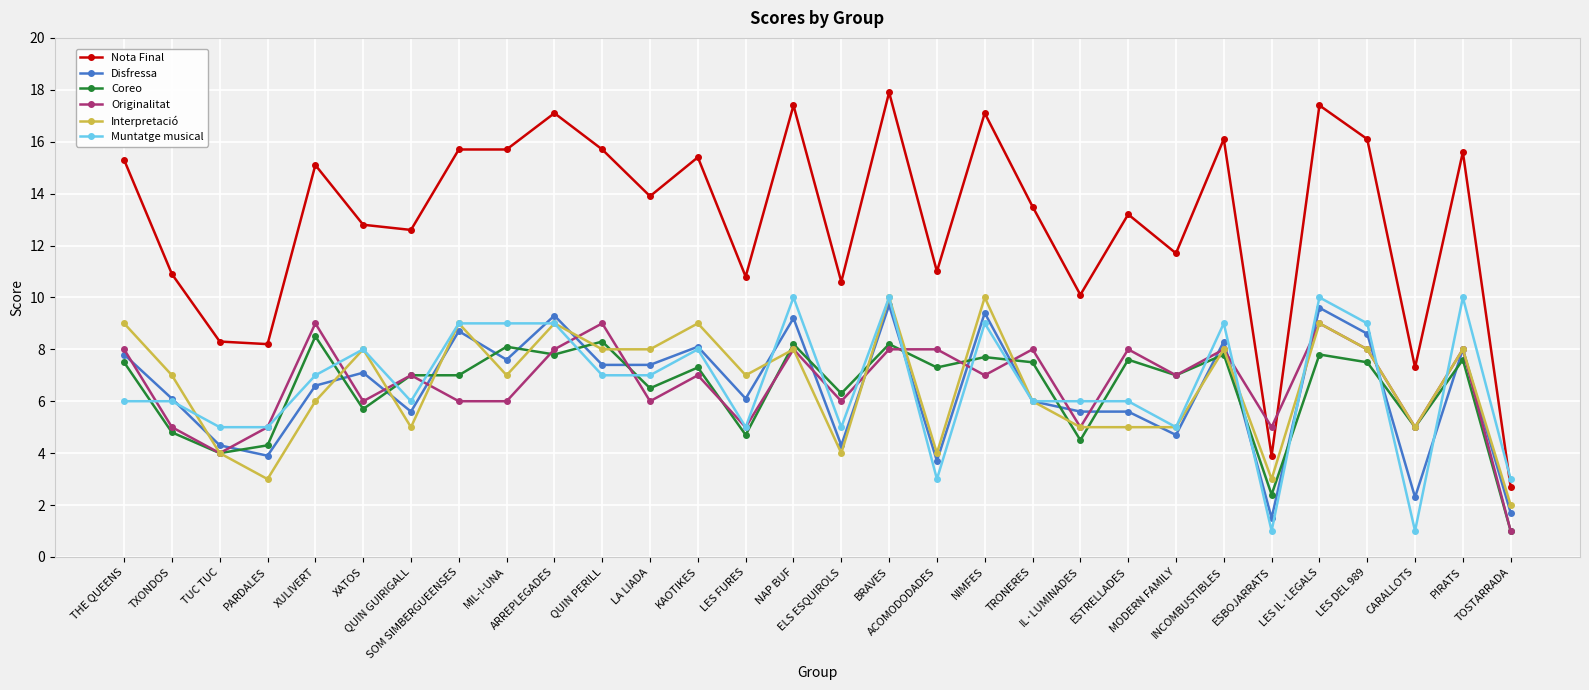

What is the difference between the maximum and minimum values in the Muntatge musical series?

9.0